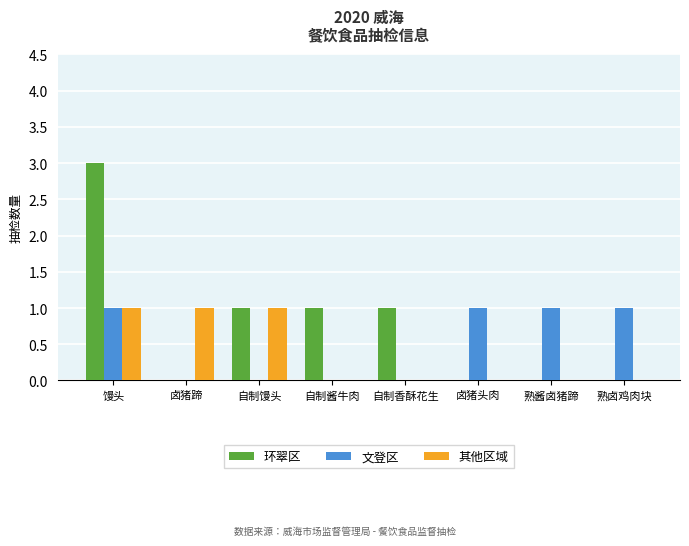

Count the number of data series in this chart.

3